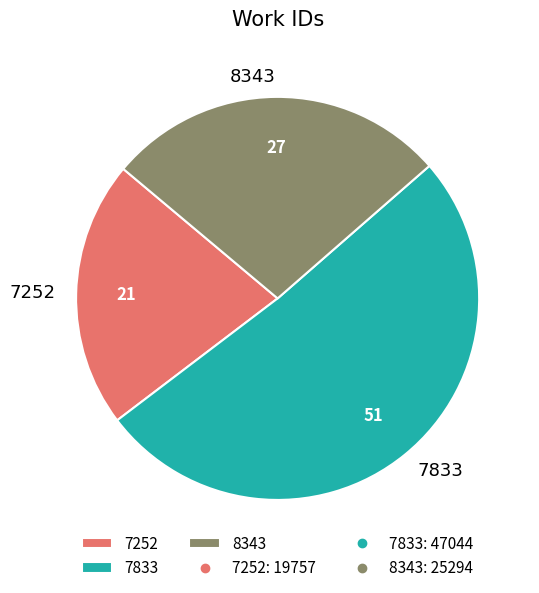

Is it true that 8343 is 41% of the pie?

False